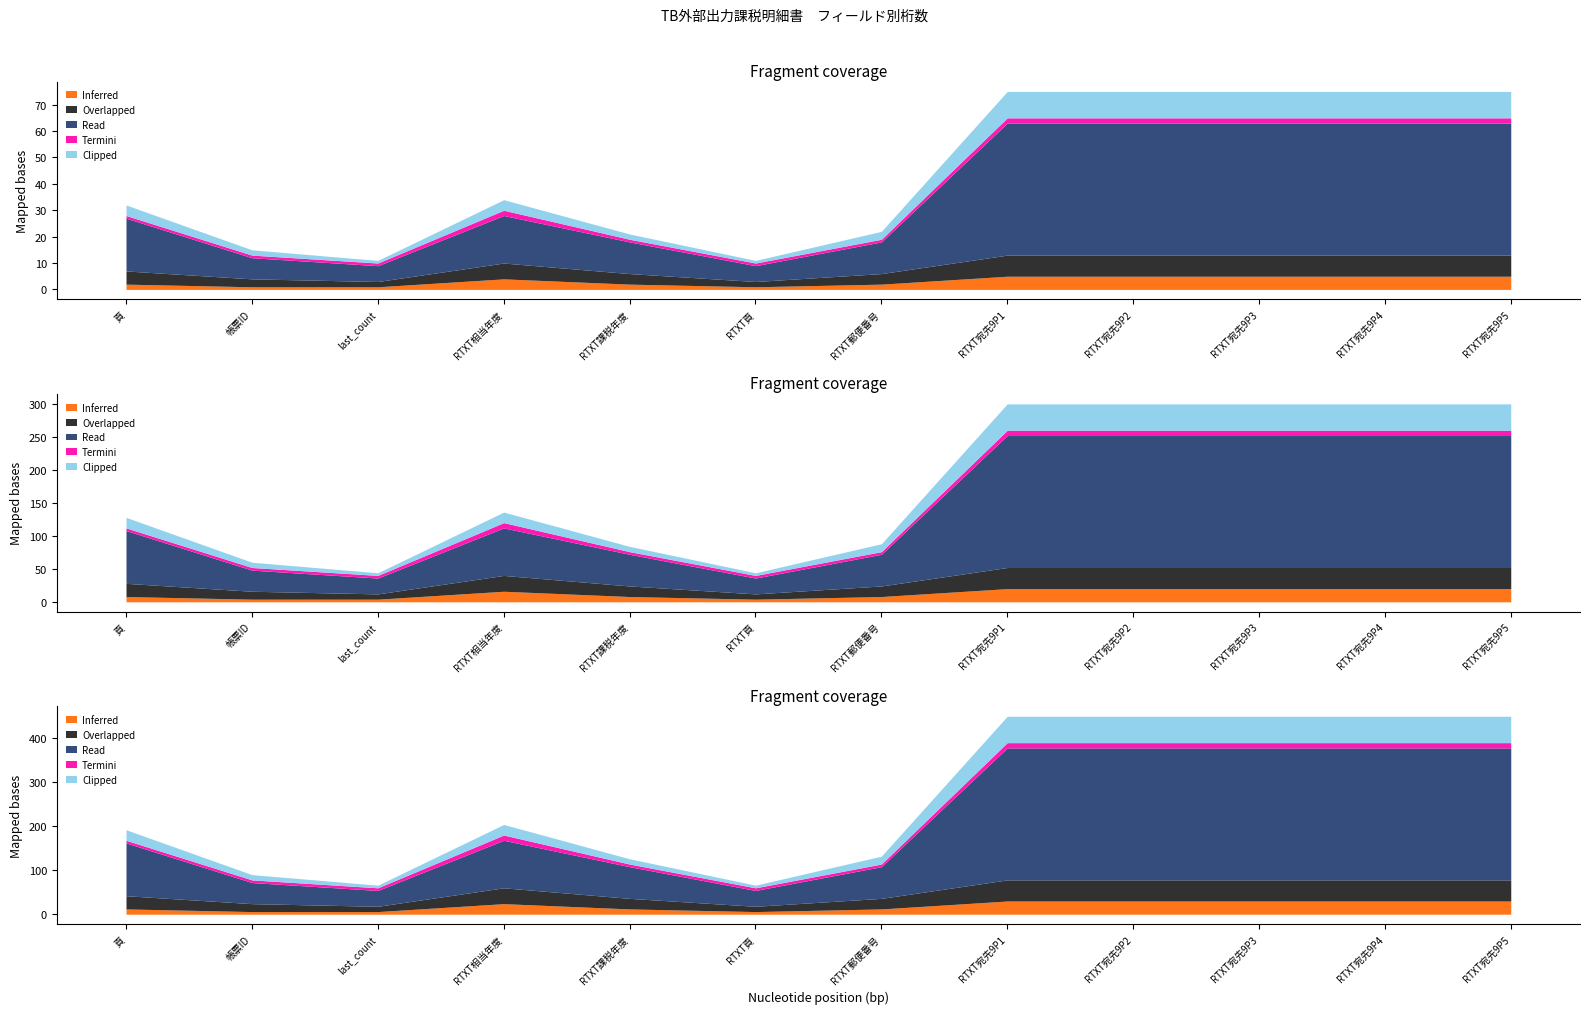

Where is Read nearest to the value 28?

頁